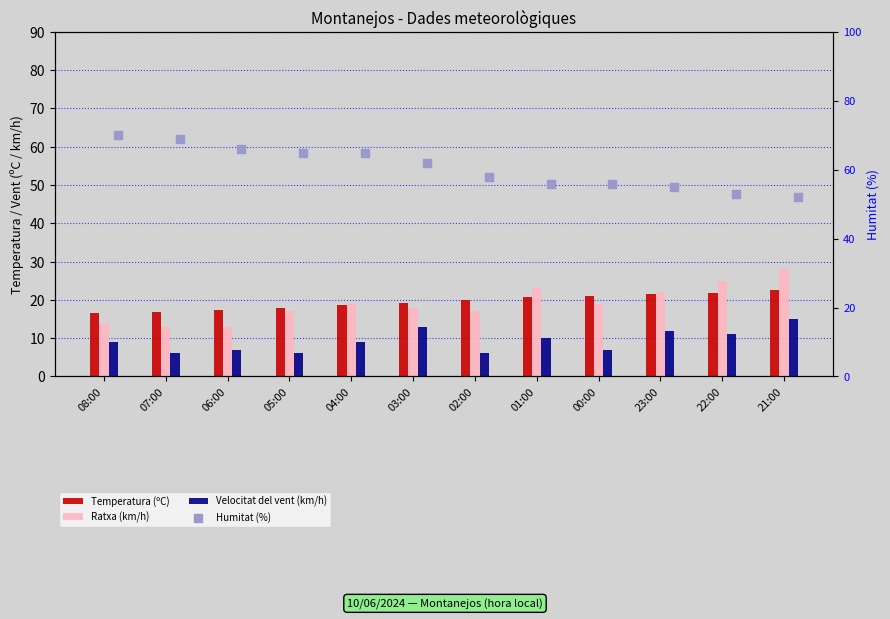

Which series reaches the minimum Y coordinate?

Velocitat del vent (km/h)